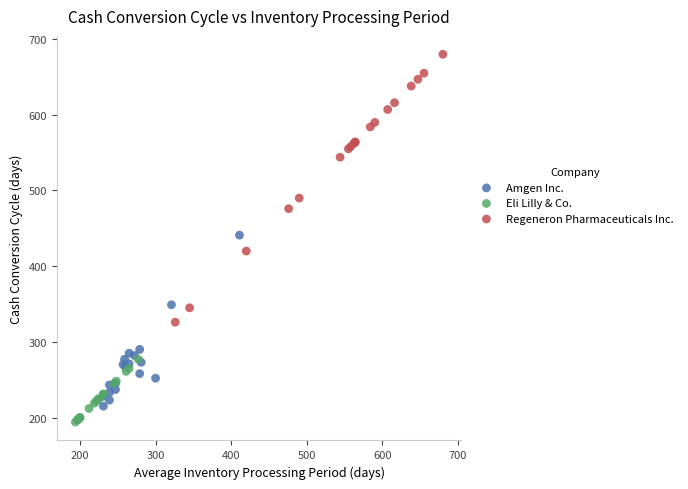

Which series has the largest Y range (max minus min)?

Regeneron Pharmaceuticals Inc.